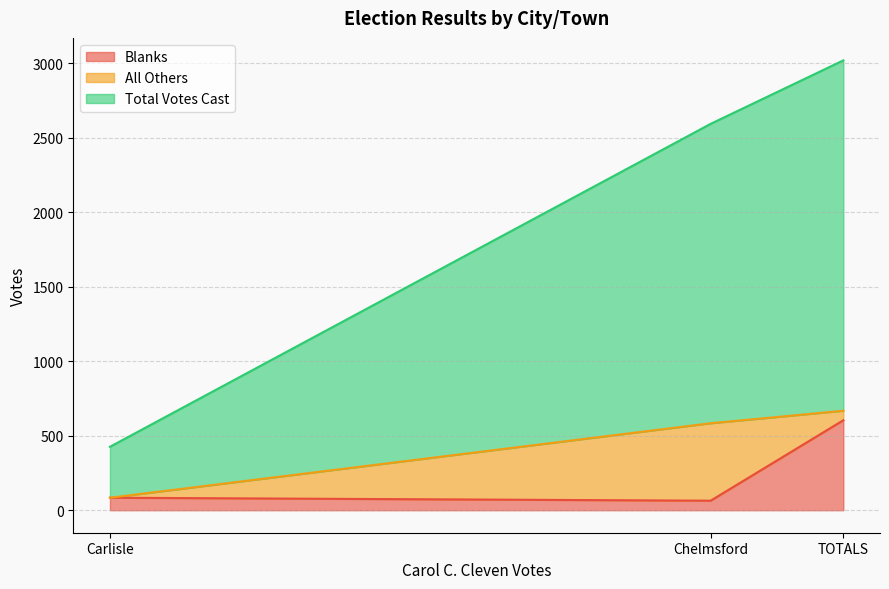

What is the difference between the maximum and minimum values in the Blanks series?

540